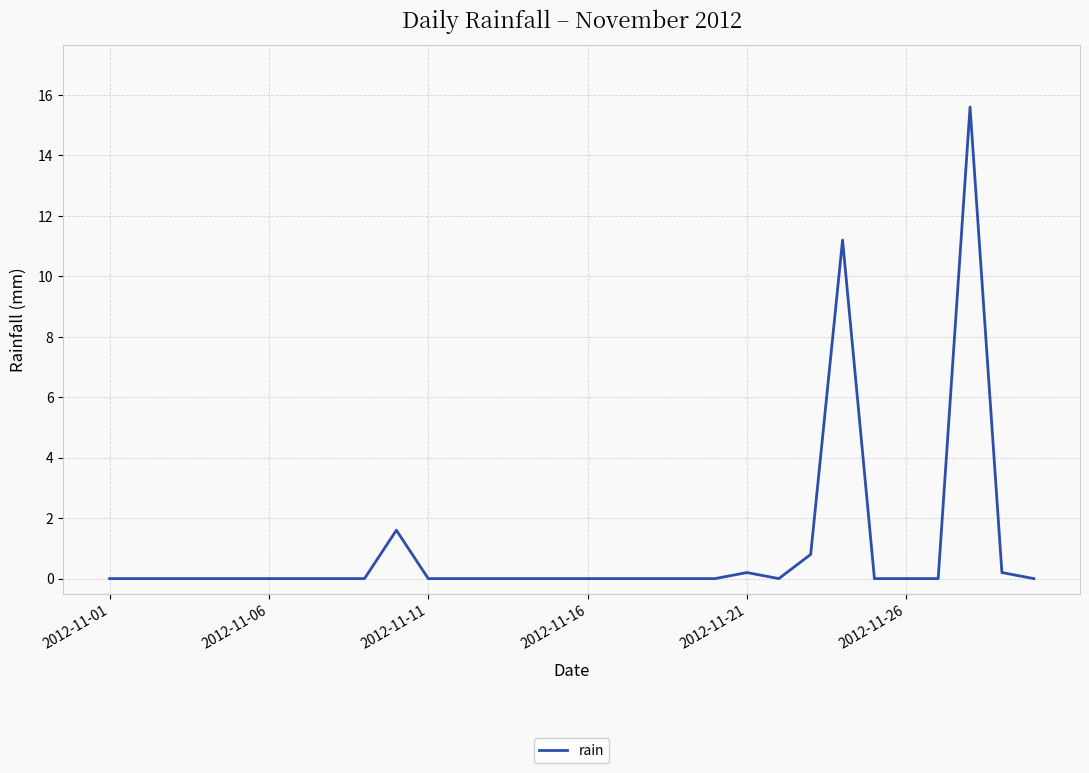

What is the greatest value displayed?

15.6